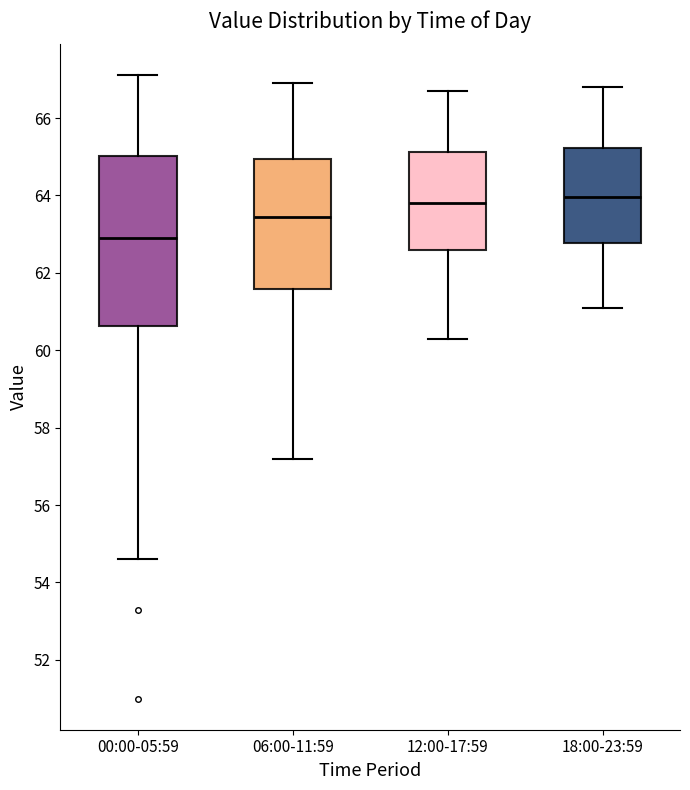

Reading left to right, transcribe this box plot: for each box, give where its median line is, the range the box spans, and where its two whiskers end, as read against the y-axis. The values are not printed on the chart, so give them approximately, as read against the axis.

00:00-05:59: median 63.0, box 60.6 to 65.0, whiskers 54.6 to 67.2
06:00-11:59: median 63.4, box 61.6 to 65.0, whiskers 57.2 to 67.0
12:00-17:59: median 63.8, box 62.6 to 65.2, whiskers 60.4 to 66.8
18:00-23:59: median 64.0, box 62.8 to 65.2, whiskers 61.2 to 66.8